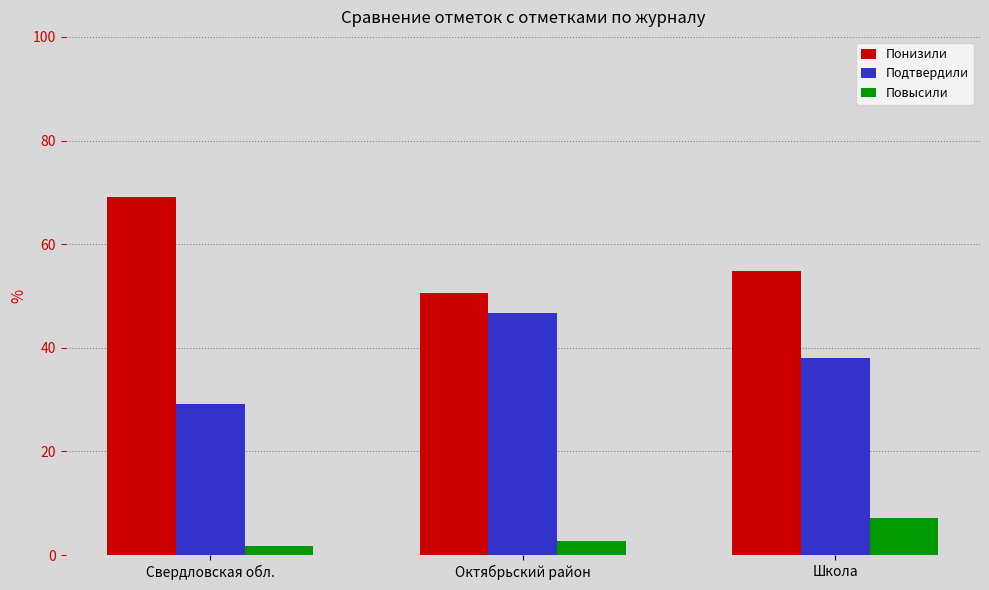

How many values in the Подтвердили series are below 38?

1